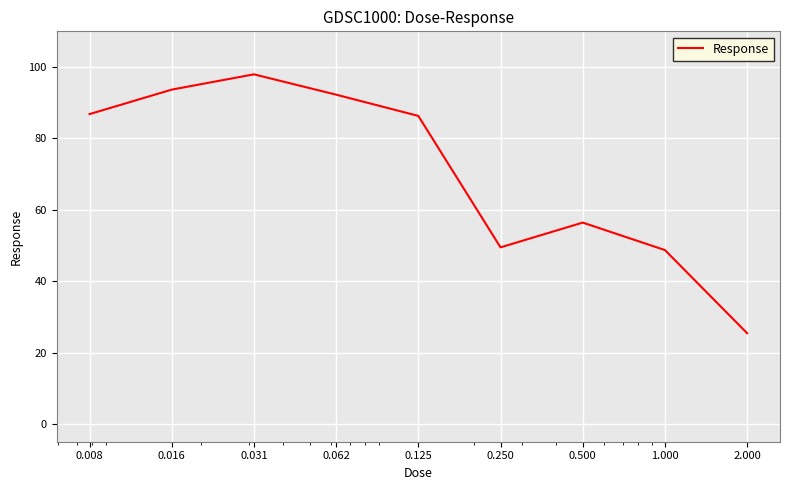

What is the maximum value shown in the chart?

97.9